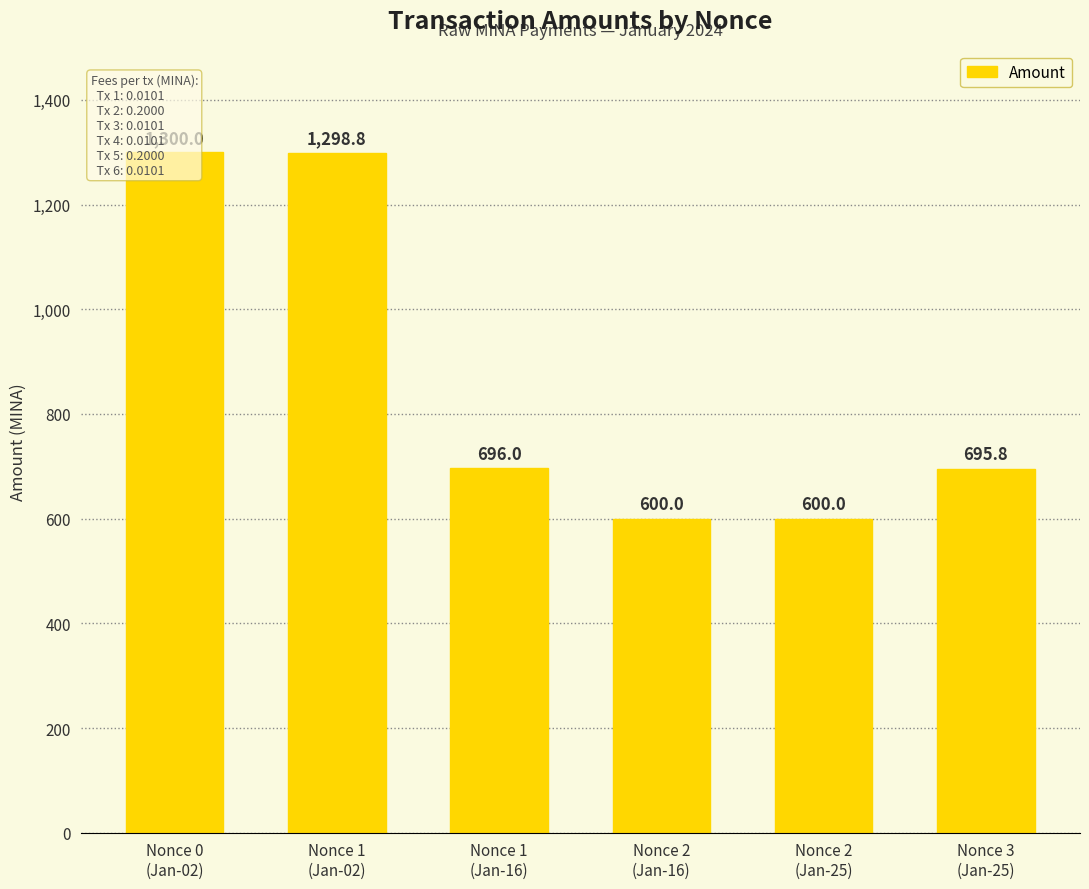

Read the value at Nonce 3
(Jan-25).

695.8